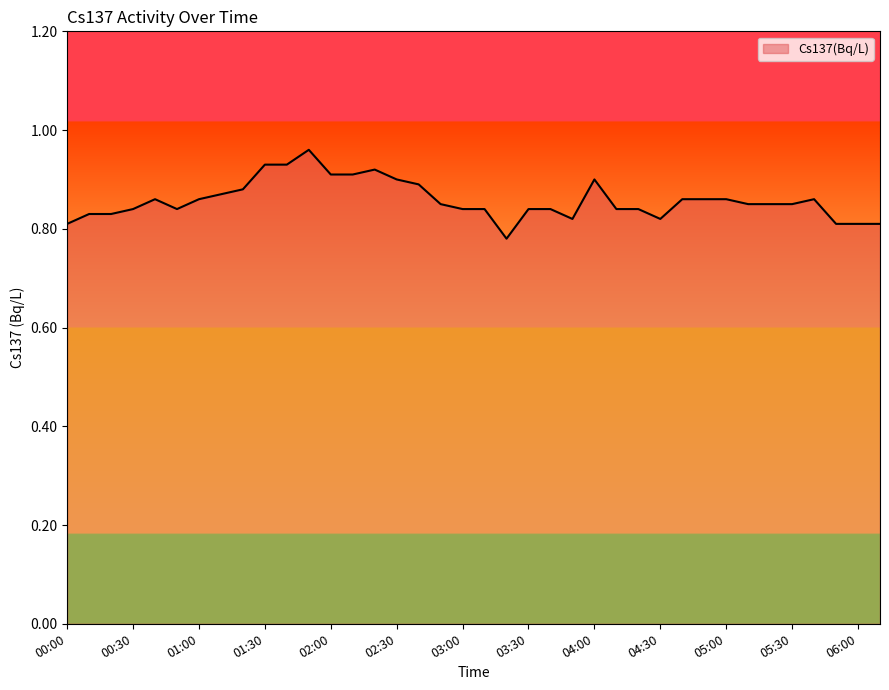

Does the chart display data point markers on the line(s)?

No